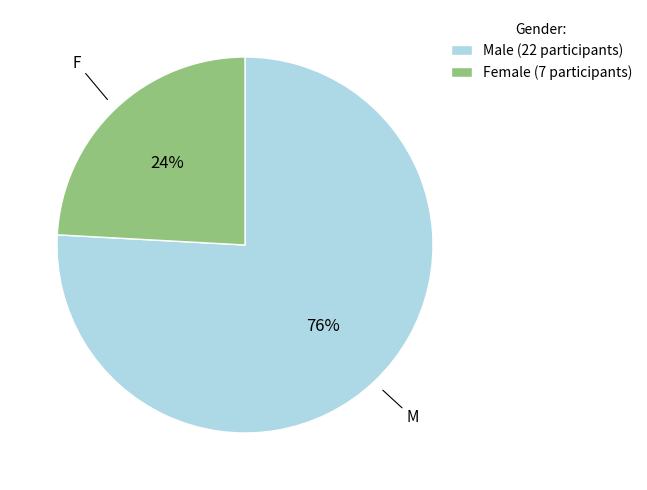

To the nearest percent, what is the difference between the largest and smallest slice percentages?

52%